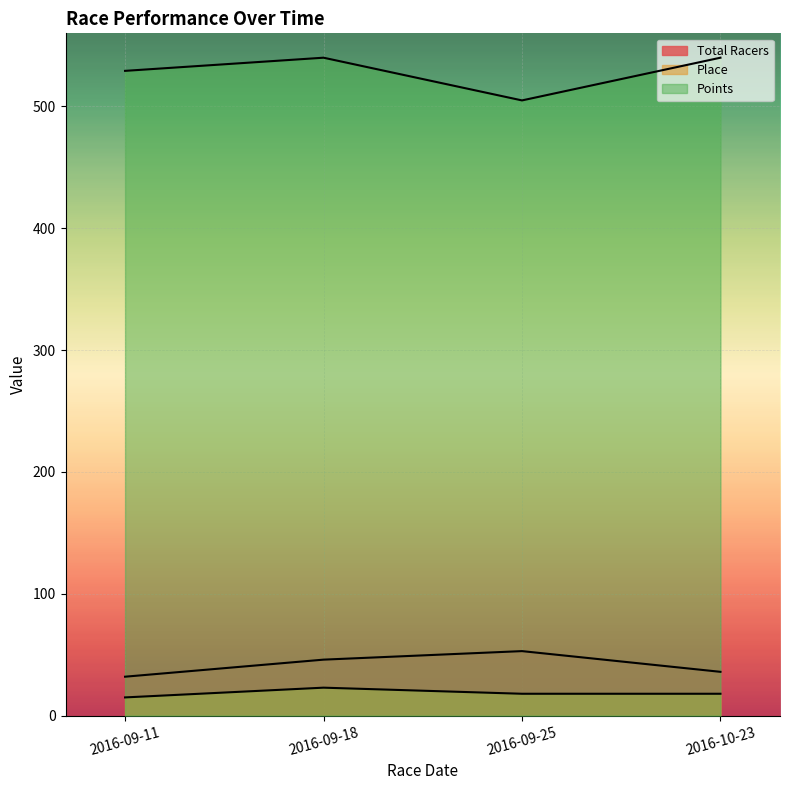

How many categories are shown in the chart?

4